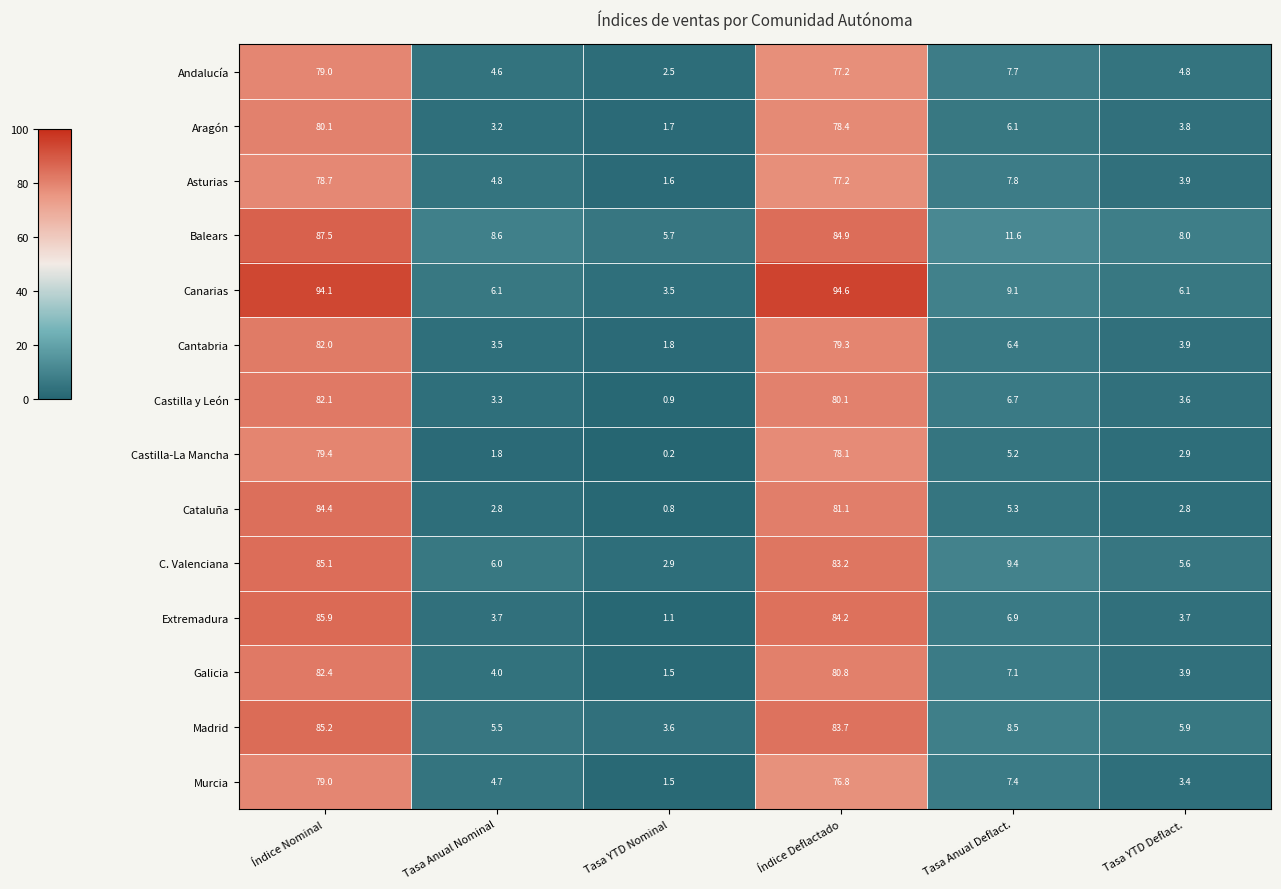

What is the total value across all series at Índice Deflactado?

1139.6